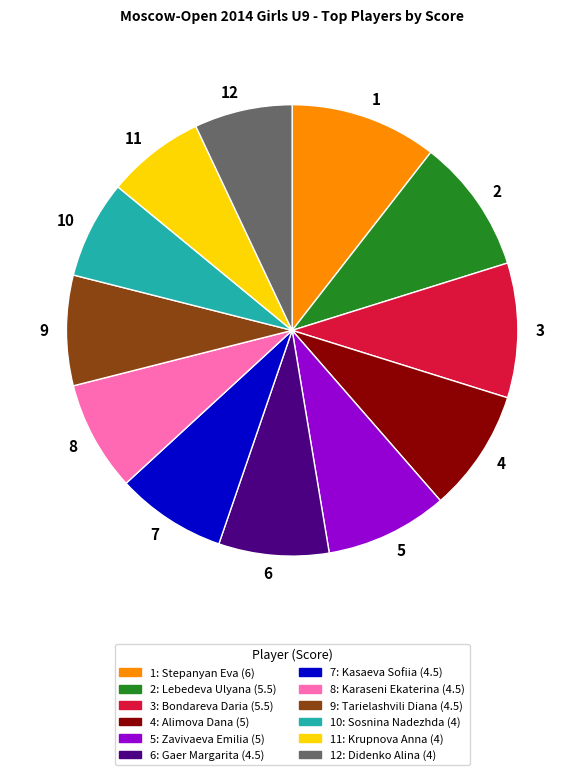

The 12 slice represents 7% of the pie. True or false?

True